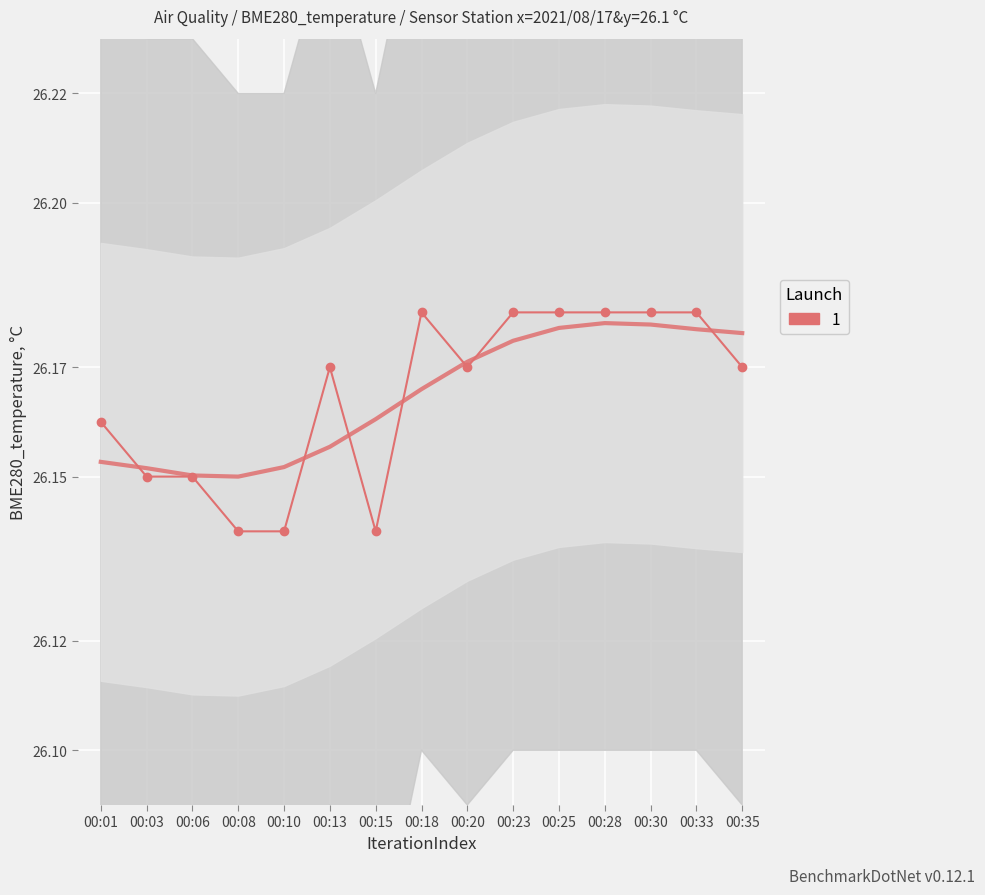

Where is the data nearest to the value 26?

00:08